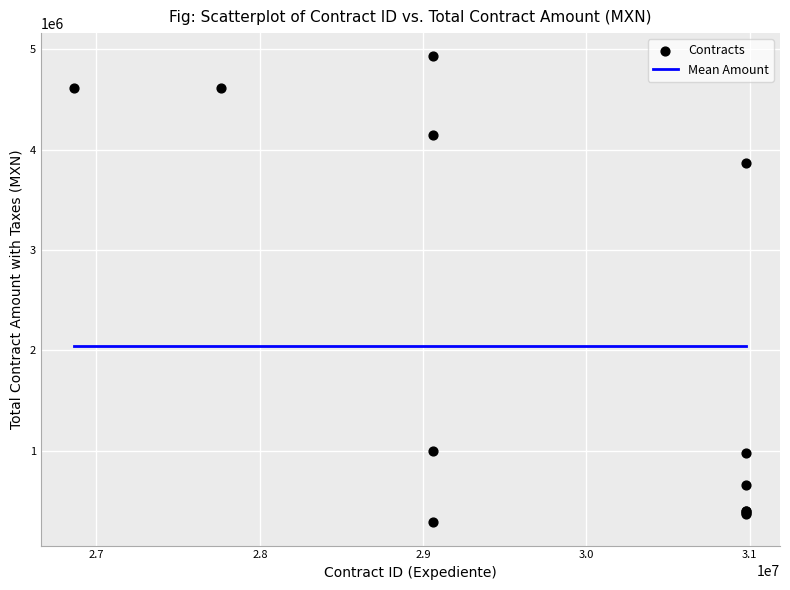

What Y value in the scatter plot is closest to 2607984?

3864507.9